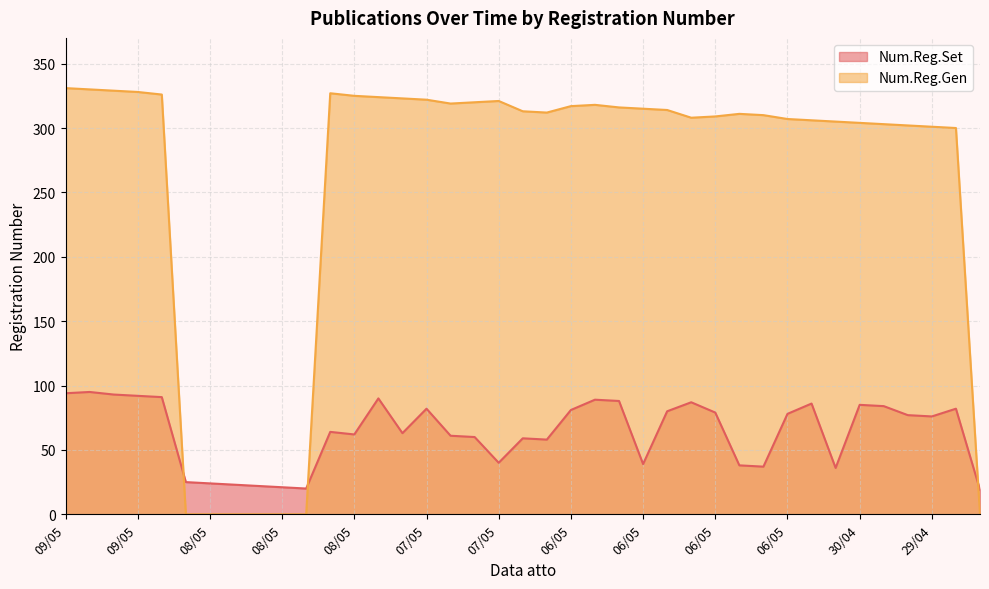

What are all the series names shown in the legend?

Num.Reg.Set, Num.Reg.Gen